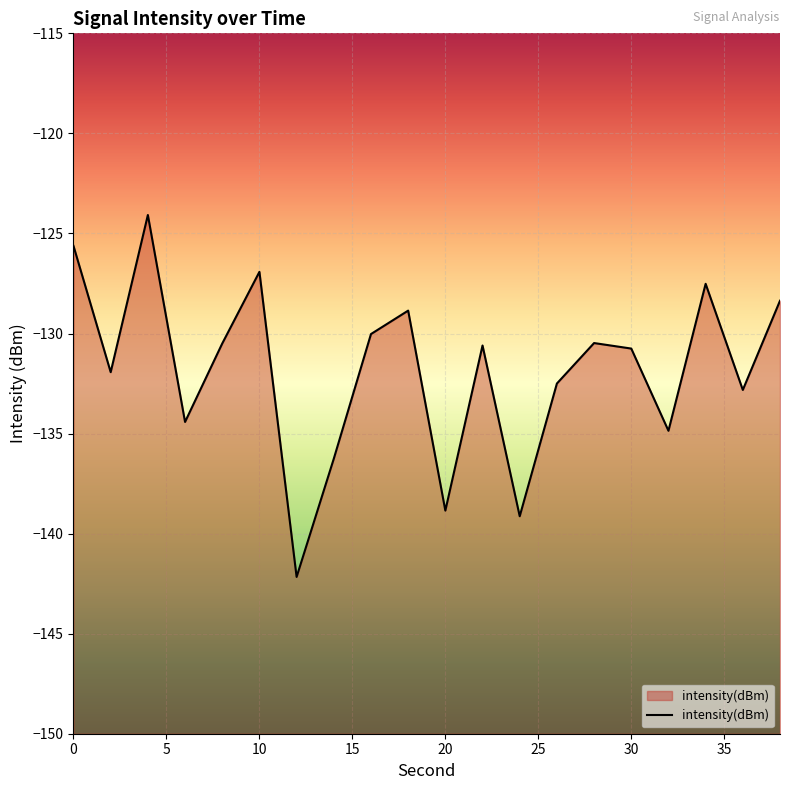

What is the maximum value shown in the chart?

-124.1